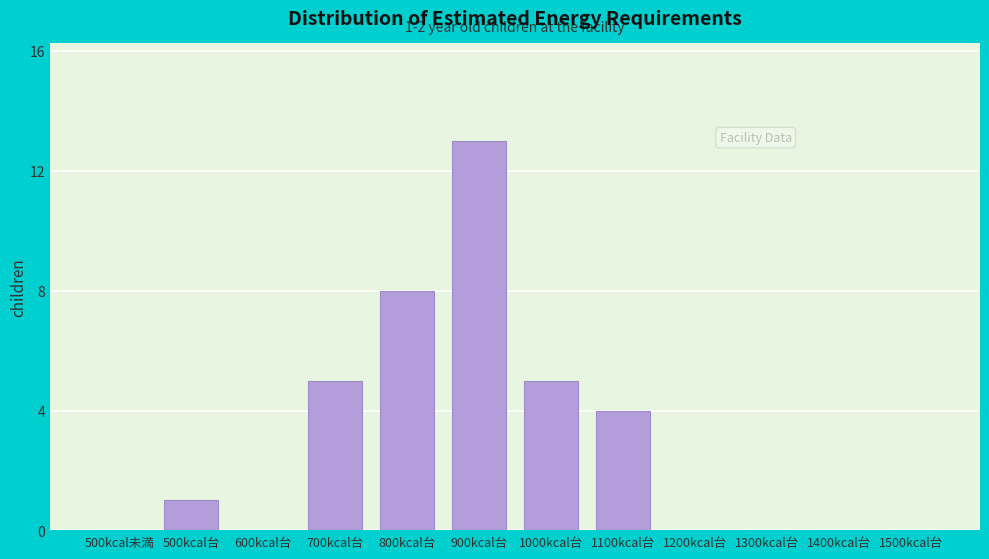

Reading right to left, transcribe all the data shown in this chart.

1500kcal台=0	1400kcal台=0	1300kcal台=0	1200kcal台=0	1100kcal台=4	1000kcal台=5	900kcal台=13	800kcal台=8	700kcal台=5	600kcal台=0	500kcal台=1	500kcal未満=0